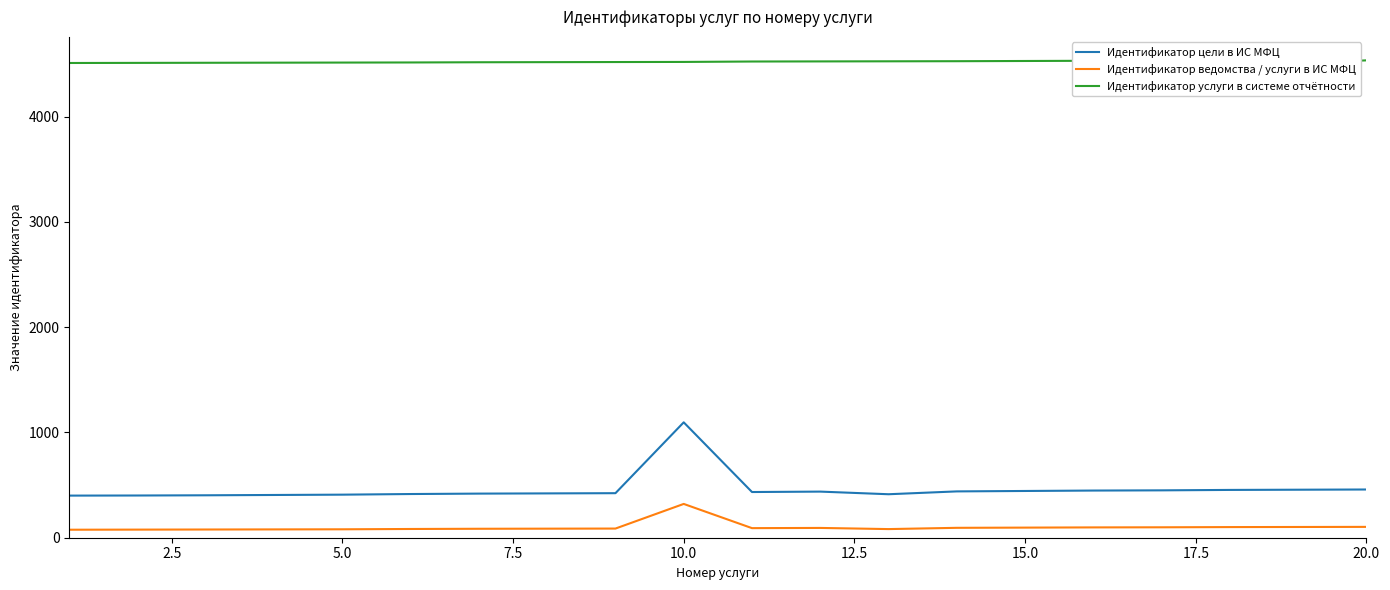

True or false: Идентификатор цели в ИС МФЦ and Идентификатор ведомства / услуги в ИС МФЦ cross at least once.

False